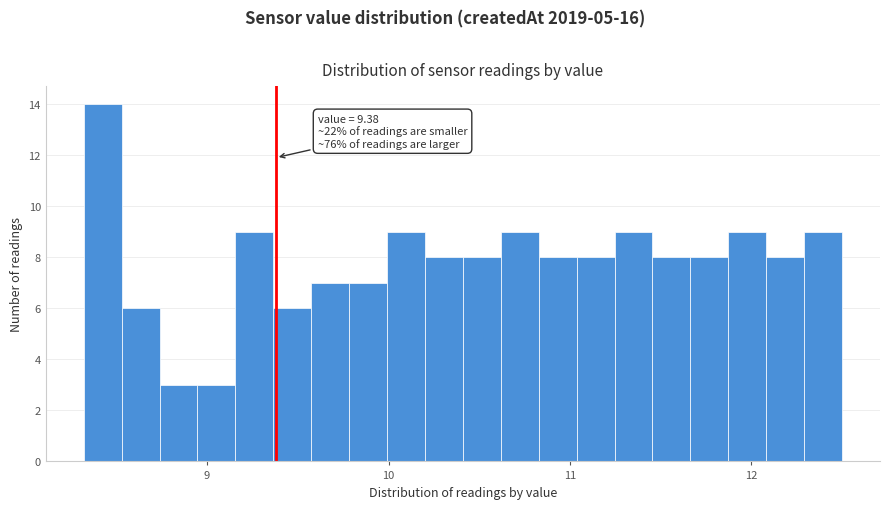

Read against the x-axis, roughly where is the centre of the tallest bar?

8.4